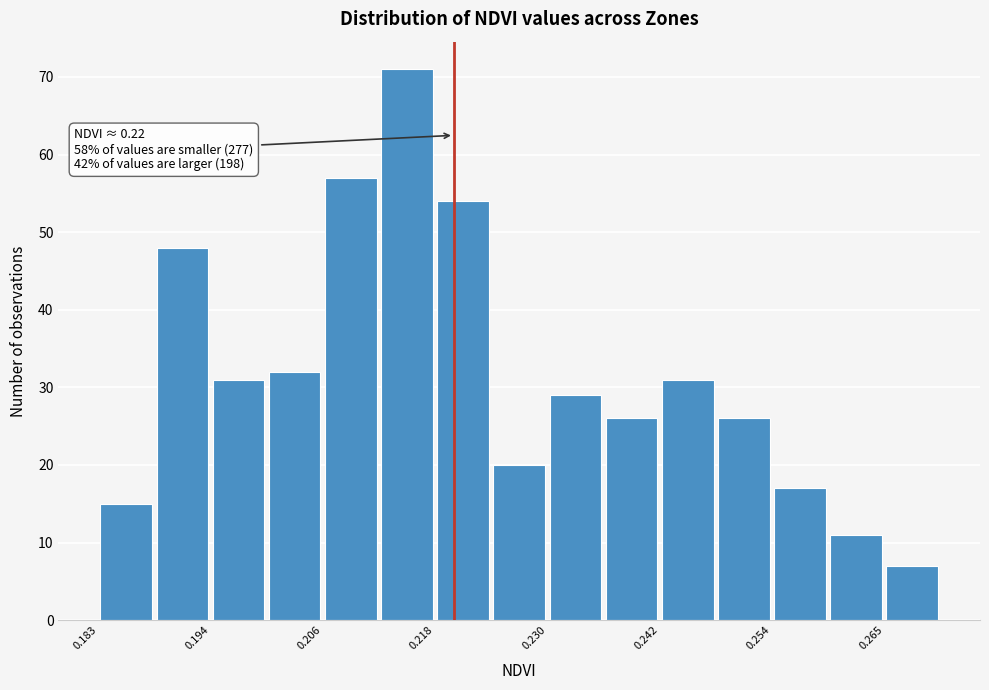

Read against the x-axis, roughly where is the centre of the tallest bar?

0.216